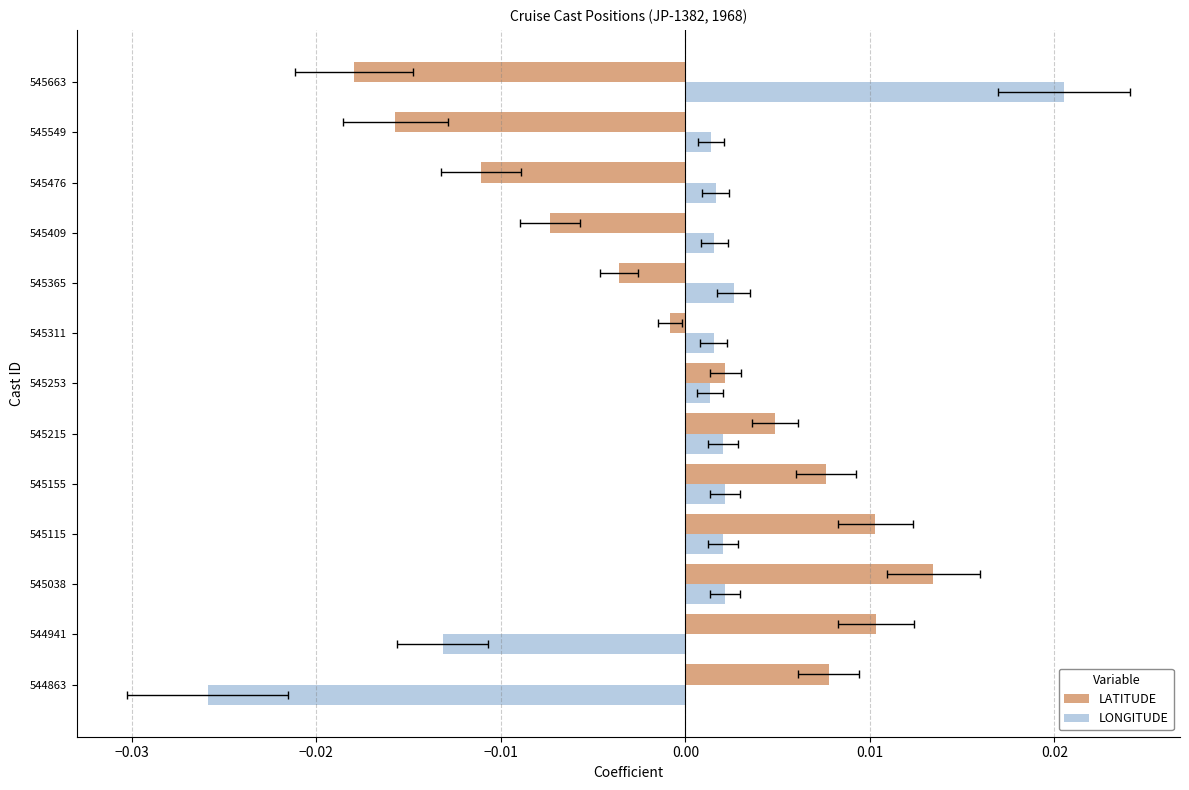

Is it true that LATITUDE equals 0.0 at 545253?

True